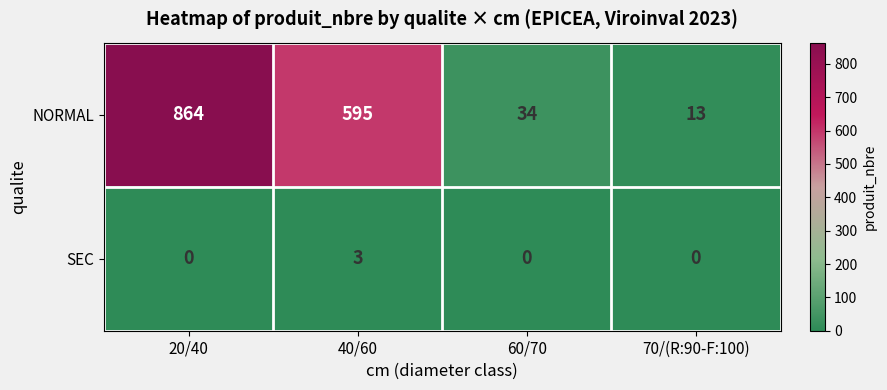

At 60/70, list the series in order from largest to smallest.

NORMAL, SEC